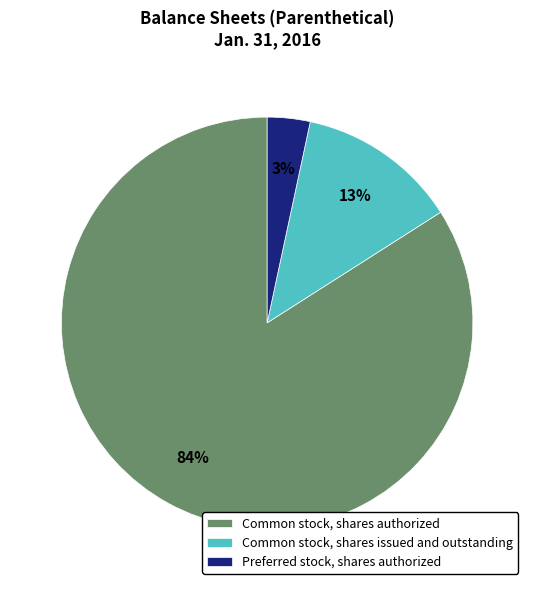

The Common stock, shares authorized slice represents 98% of the pie. True or false?

False